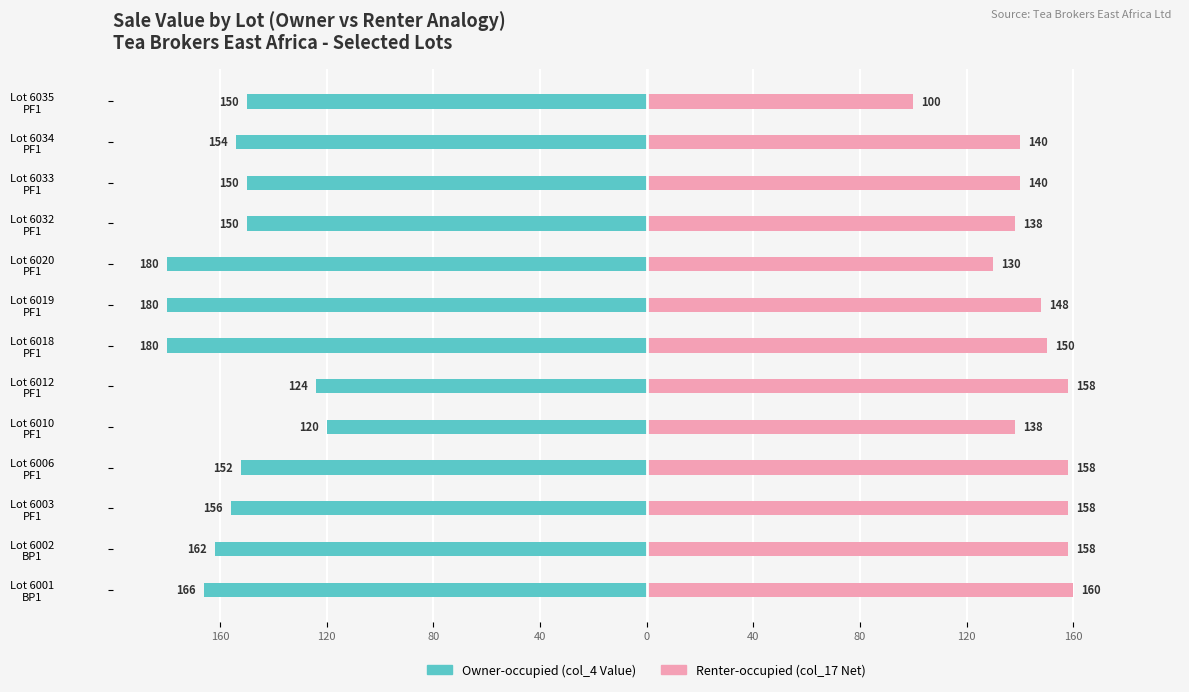

At Lot 6006 PF1, list the series in order from largest to smallest.

Renter-occupied, Owner-occupied